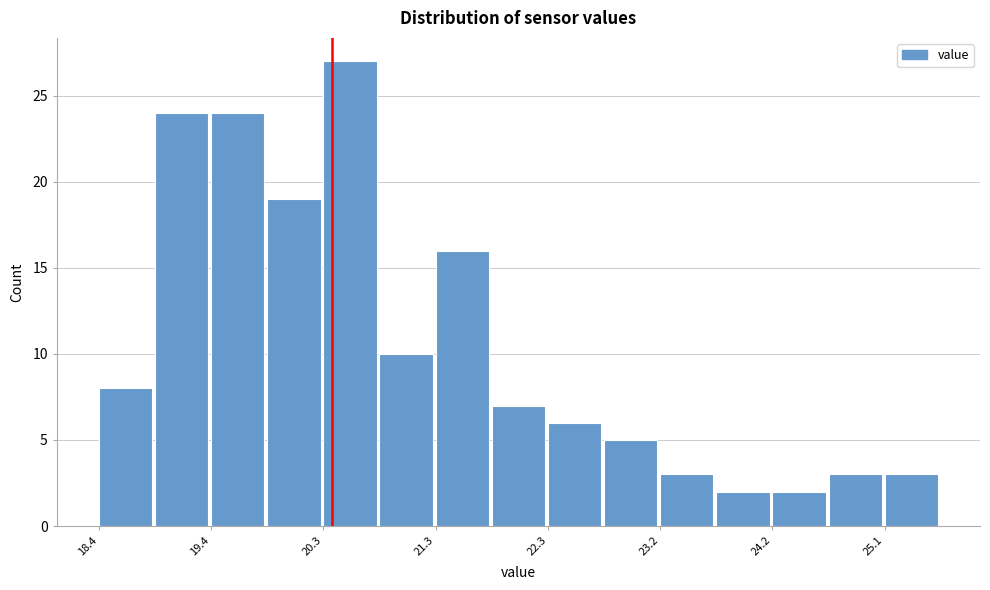

Reading left to right, list every bar in this chart as the range it spans on the x-axis followed by its height. Neither the bar edges nor the heights are printed on the chart, so give them approximately, as read against the axes.

18.4 to 18.9: 8
18.9 to 19.4: 24
19.4 to 19.8: 24
19.8 to 20.3: 19
20.3 to 20.8: 27
20.8 to 21.3: 10
21.3 to 21.8: 16
21.8 to 22.3: 7
22.3 to 22.7: 6
22.7 to 23.2: 5
23.2 to 23.7: 3
23.7 to 24.2: 2
24.2 to 24.7: 2
24.7 to 25.1: 3
25.1 to 25.6: 3